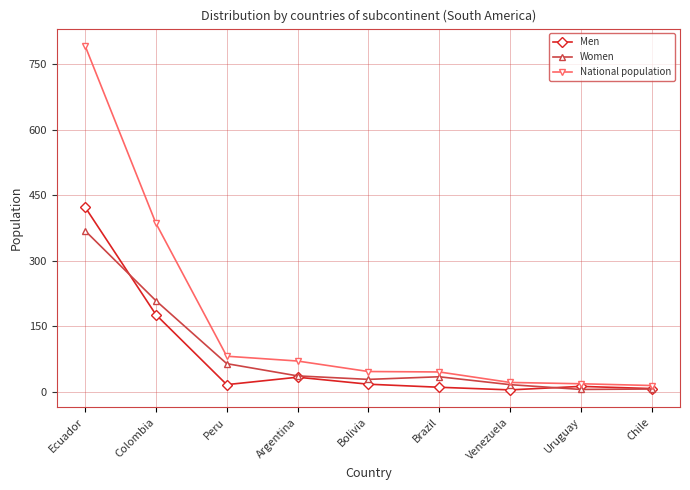

How many series are shown in this chart?

3